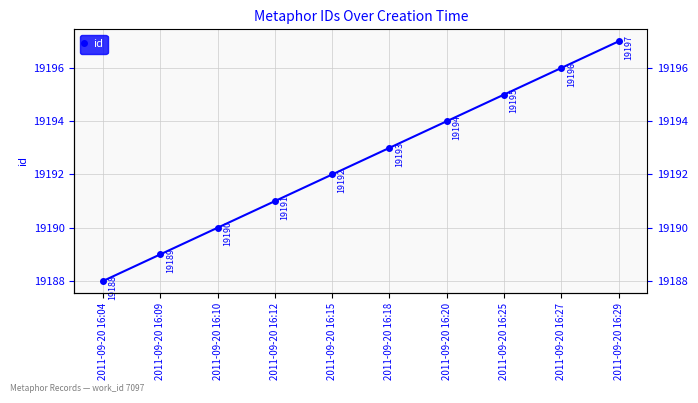

What is the value of the 9th point from the left?

19196